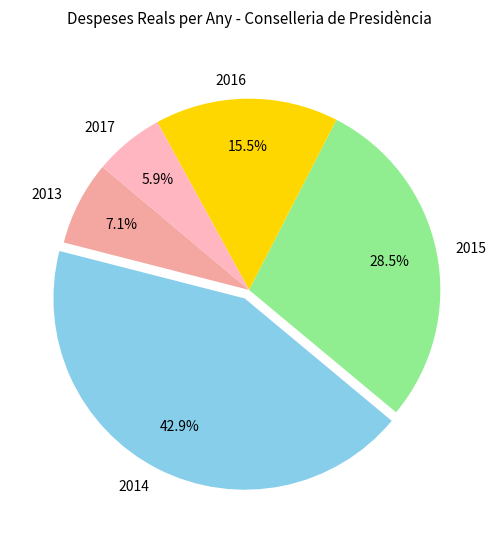

How many segments does this pie chart have?

5